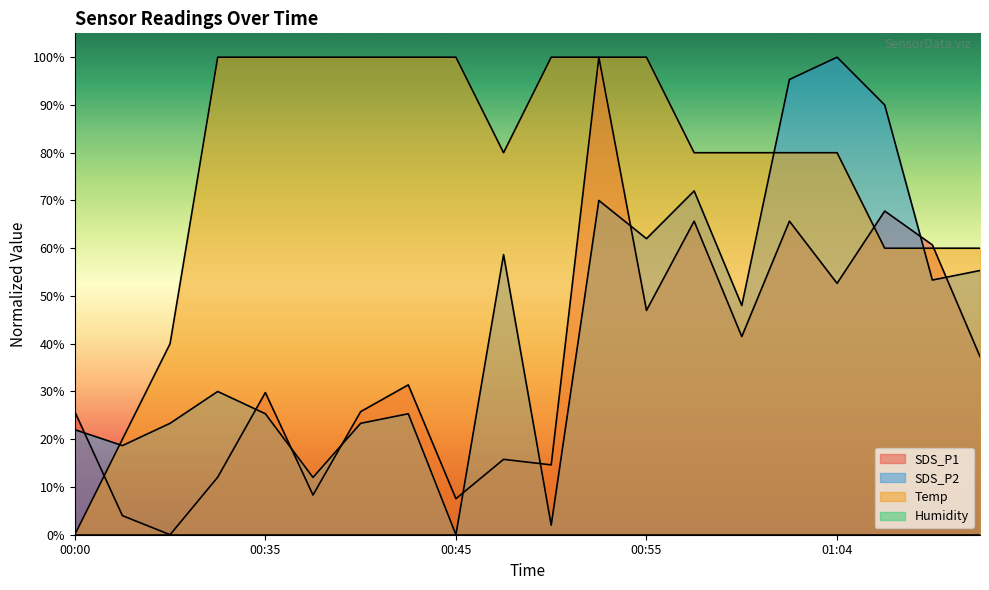

At which category does Temp reach its first local valley?

00:47